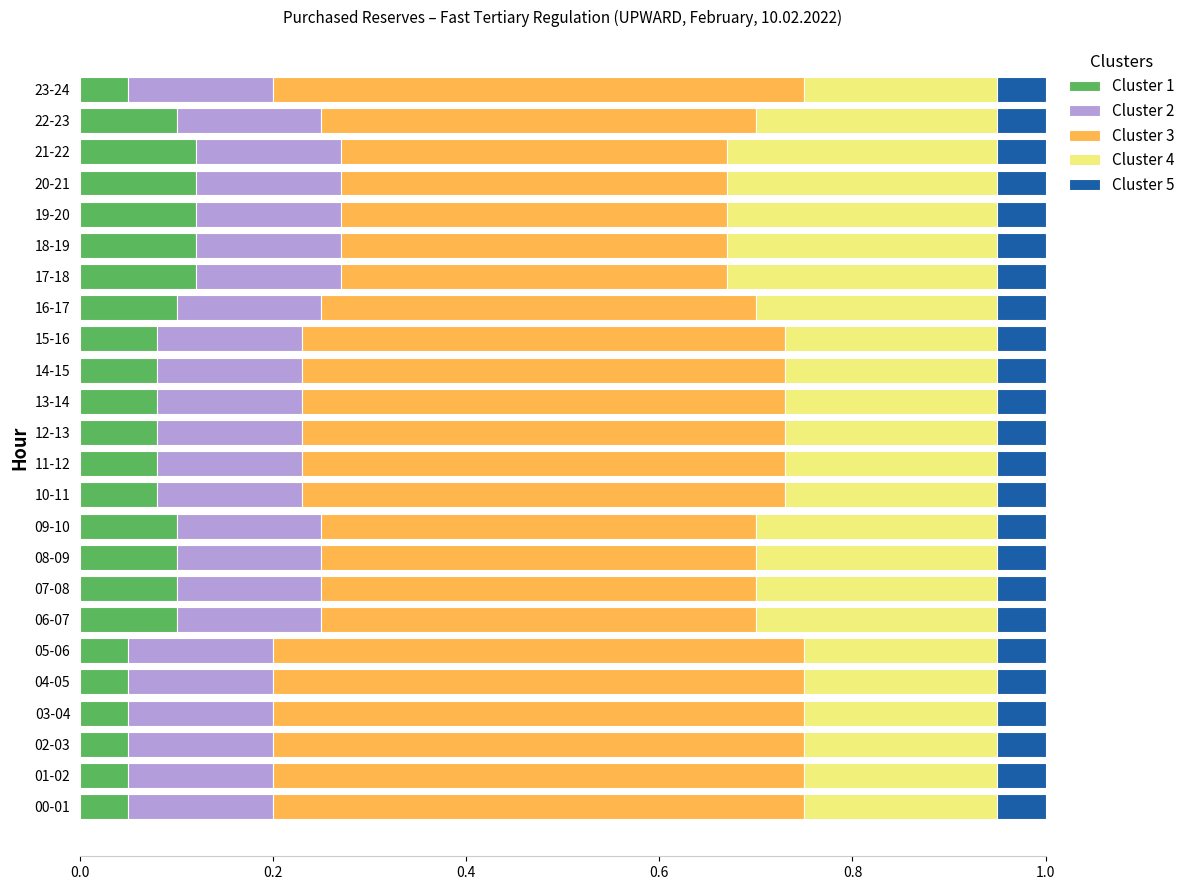

What is the total value across all series at 21-22?

1.0